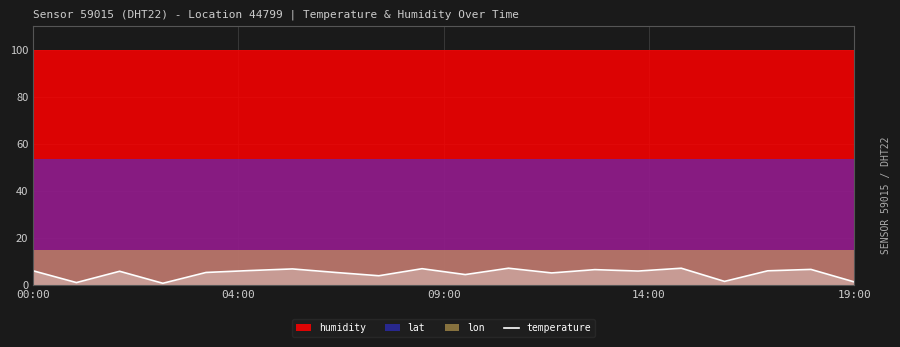

What is the maximum value for temperature?

7.1